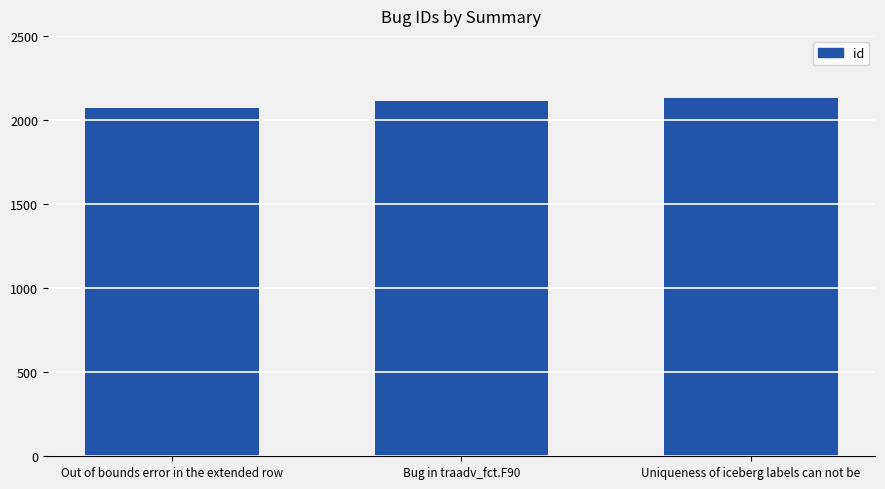

The chart shows a value of 2074 at Out of bounds error in the extended row. True or false?

True